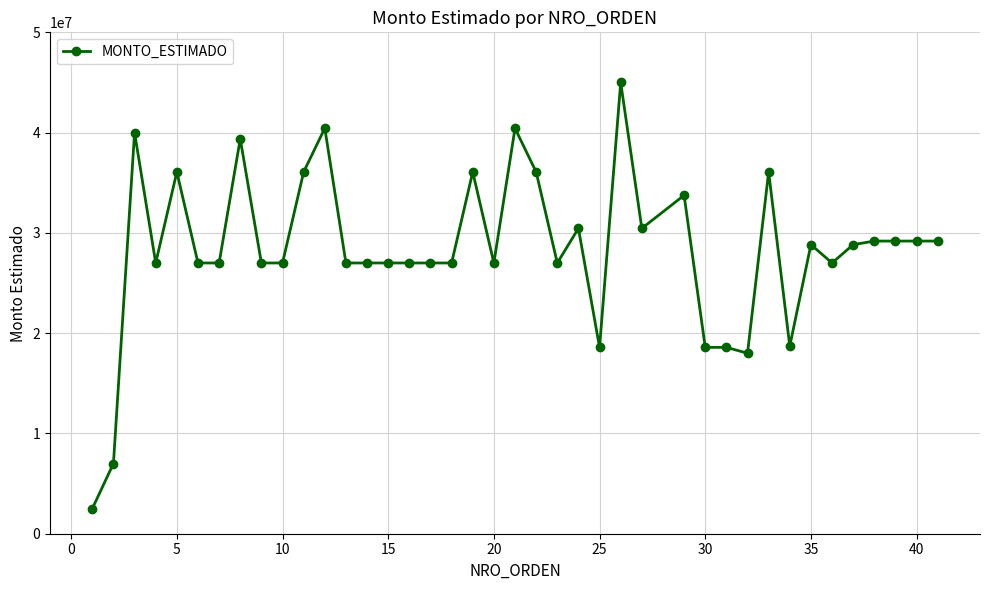

What is the value of the 27th point from the left?

30450000